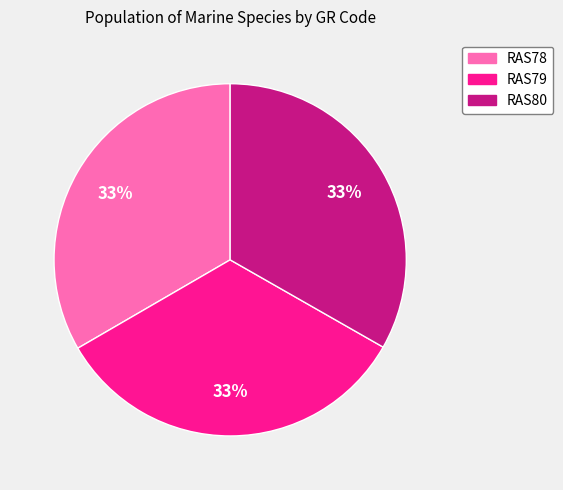

The RAS78 slice represents 33% of the pie. True or false?

True